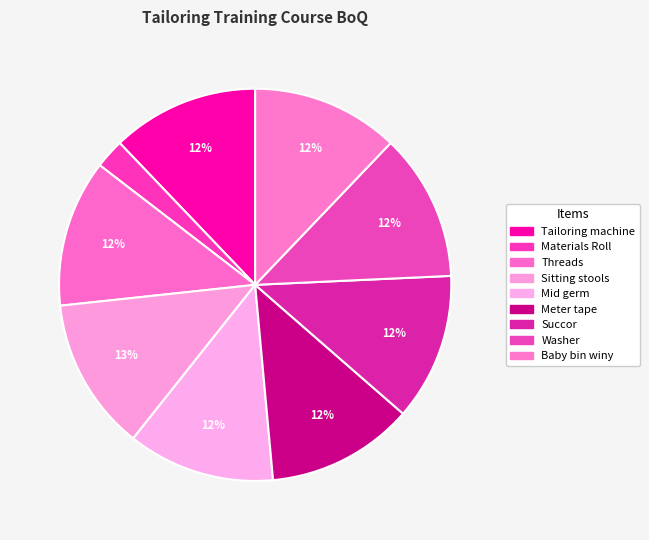

How many segments does this pie chart have?

9